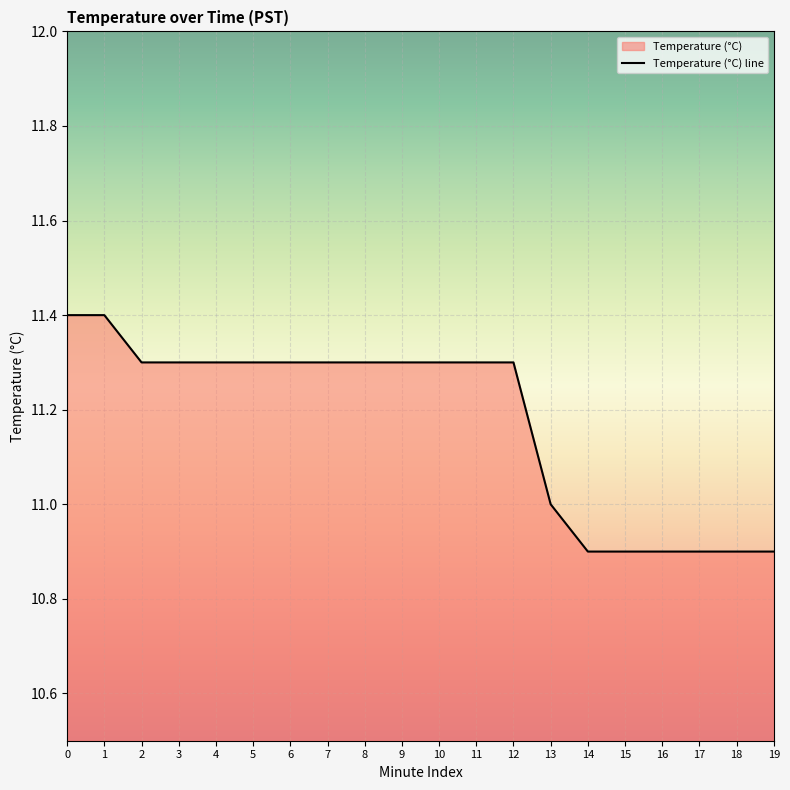

True or false: the data shows 4.2 at 17.

False